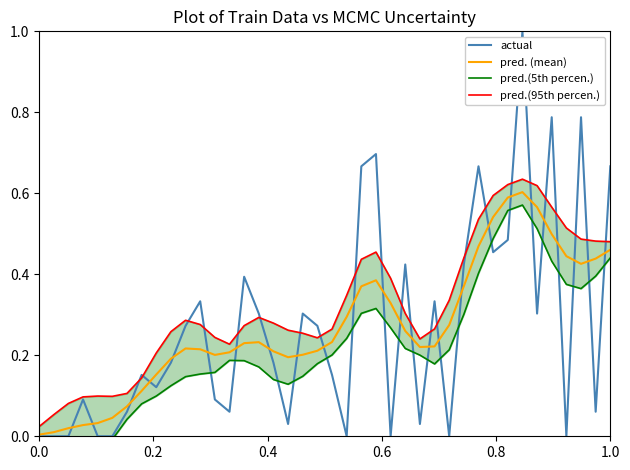

What is the average value of the pred. (mean) series?

0.3